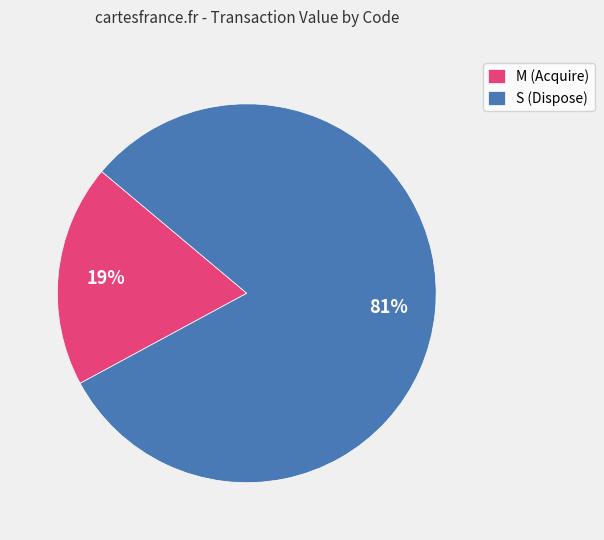

Which has a higher value, S (Dispose) or M (Acquire)?

S (Dispose)